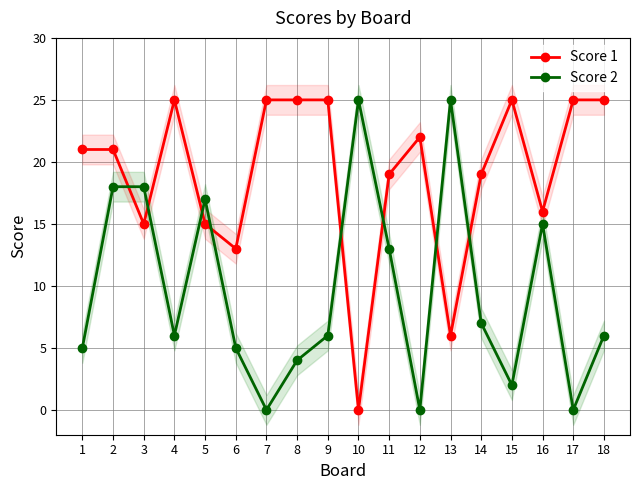

What is the maximum value for Score 2?

25